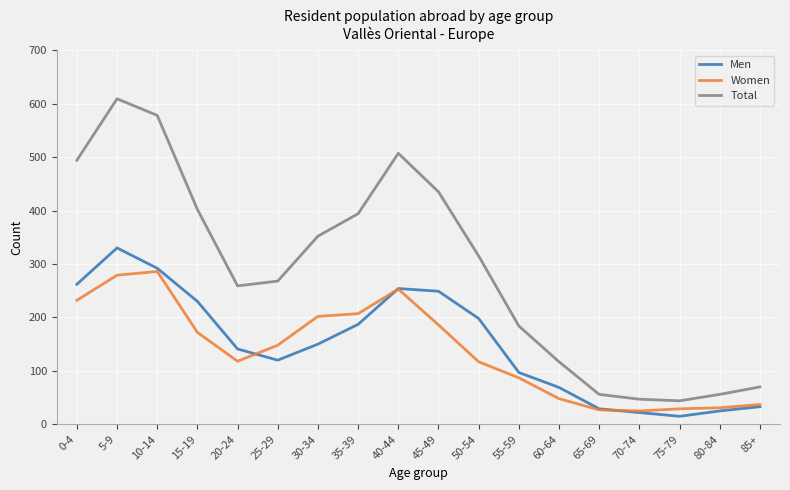

Rank the series by their maximum value, from lowest to highest.

Women, Men, Total